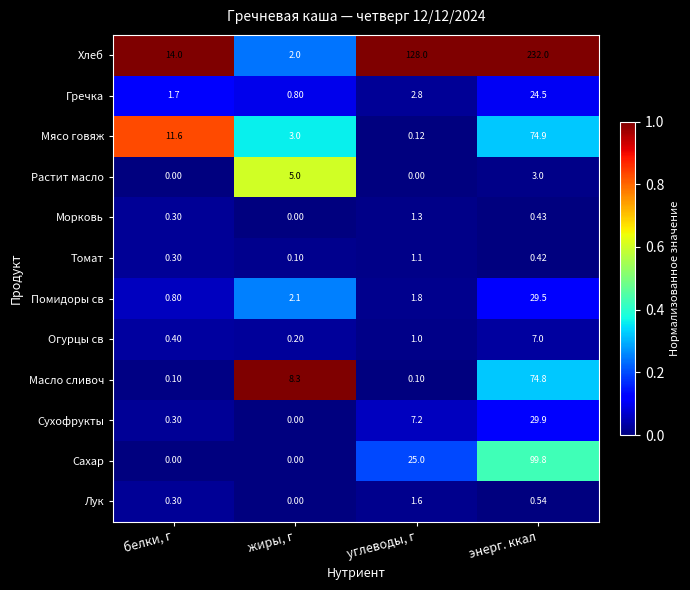

Which series has the widest spread of values?

Хлеб